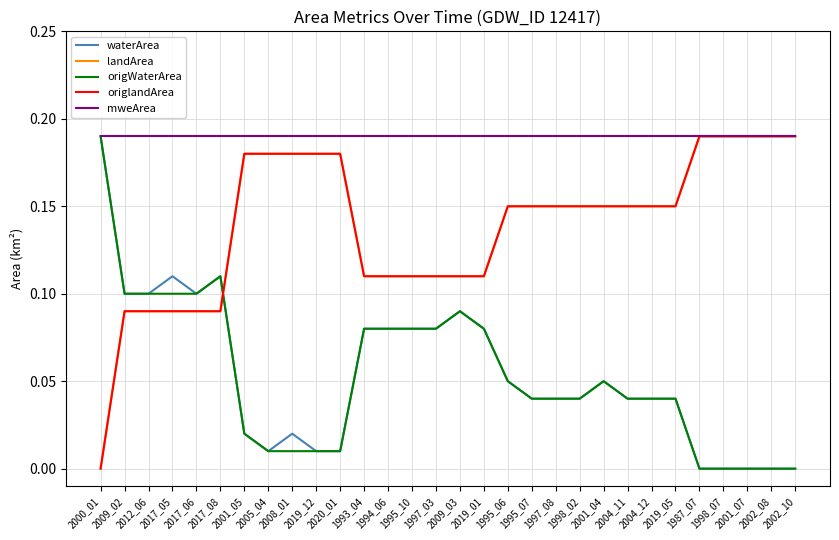

Is this an area chart (filled region under the line)?

No